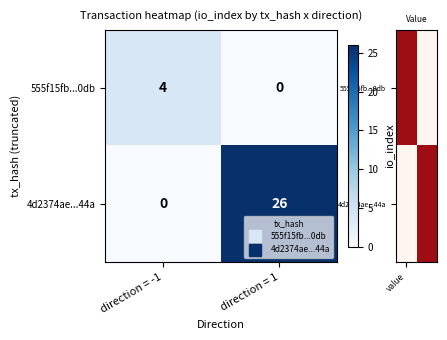

At which category is the sum across all series the highest?

direction = 1